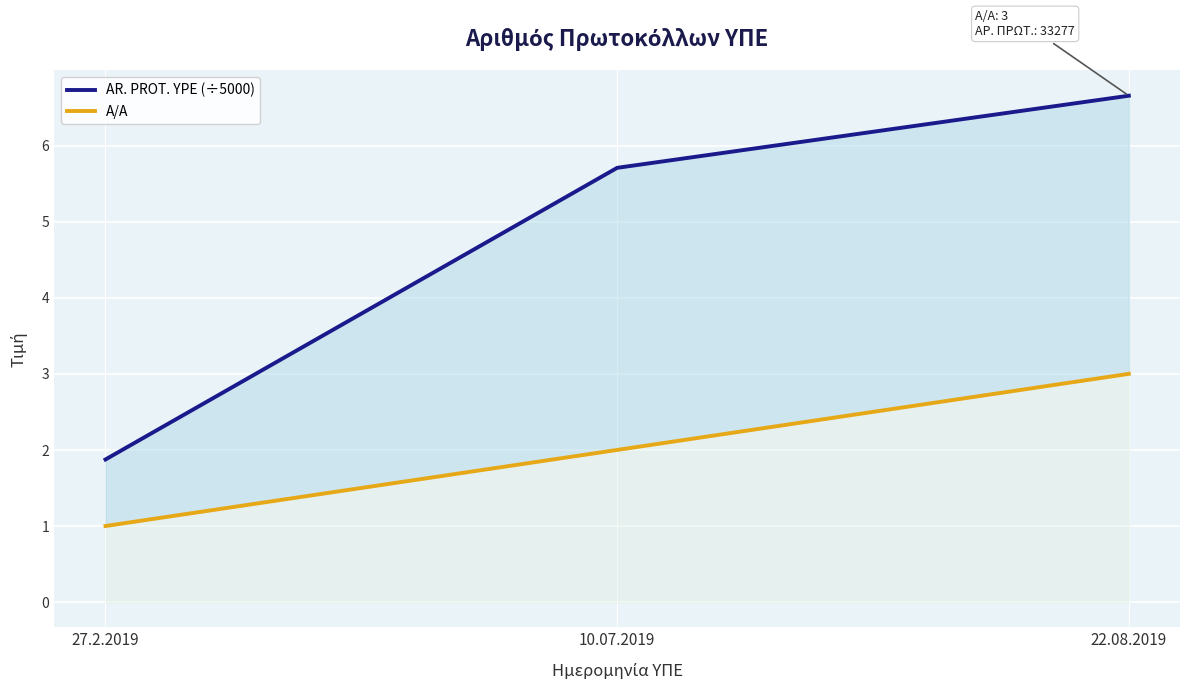

Which has a higher value, 27.2.2019 or 10.07.2019?

10.07.2019